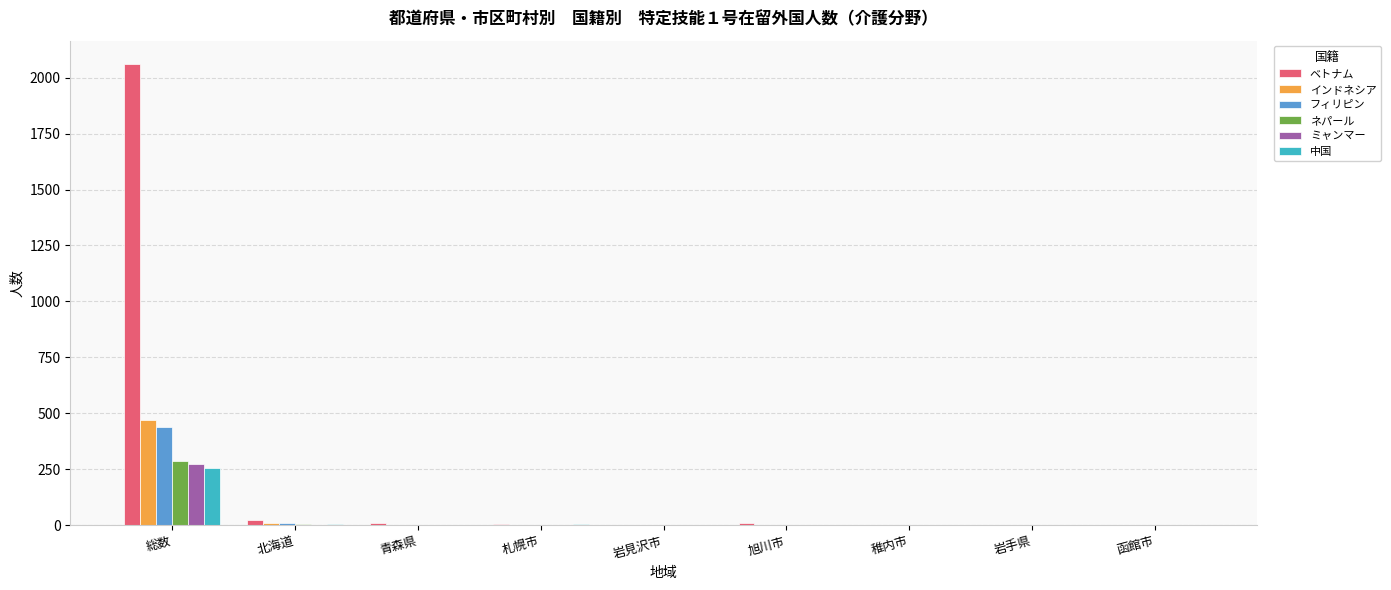

True or false: ベトナム has a value of 4 at 札幌市.

True